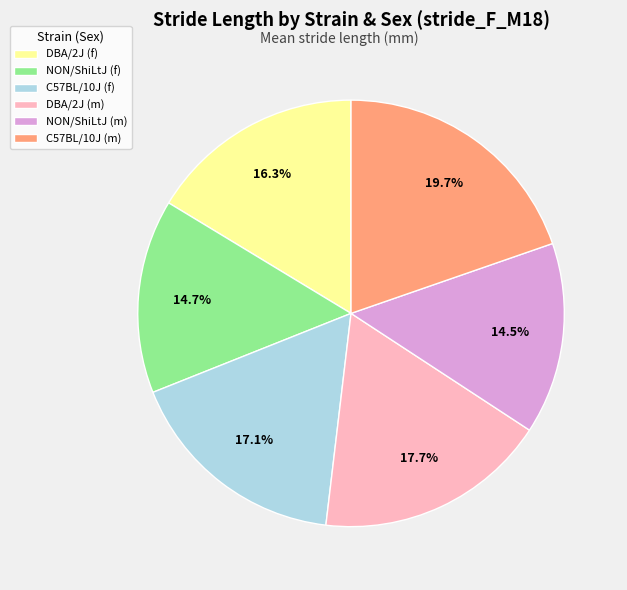

What is the largest slice in the pie chart?

C57BL/10J (m)